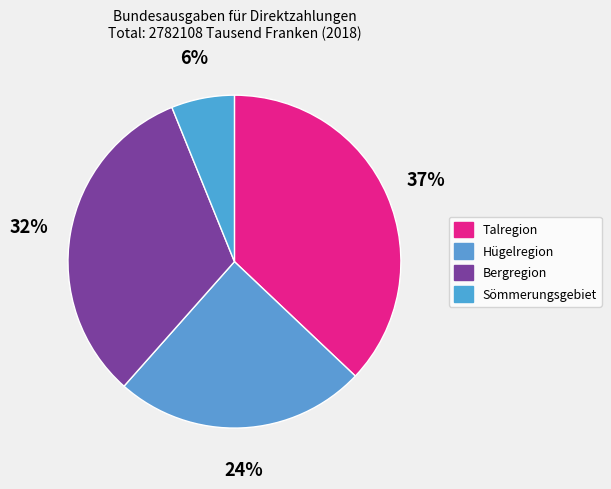

How many segments does this pie chart have?

4